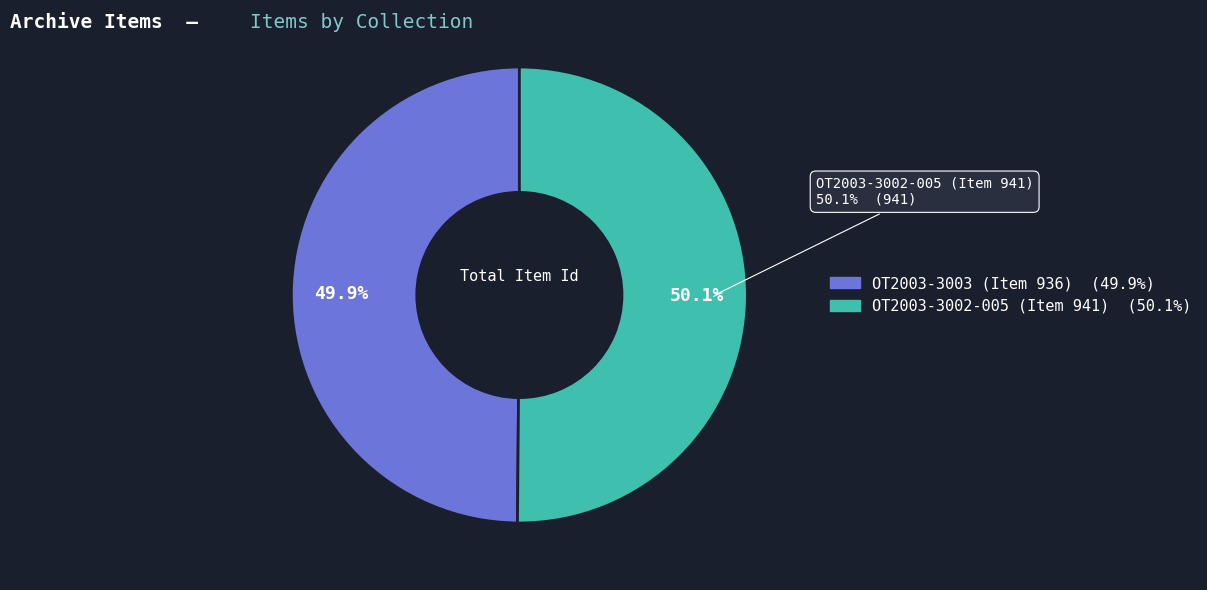

Which slice is the largest?

OT2003-3002-005 (Item 941)